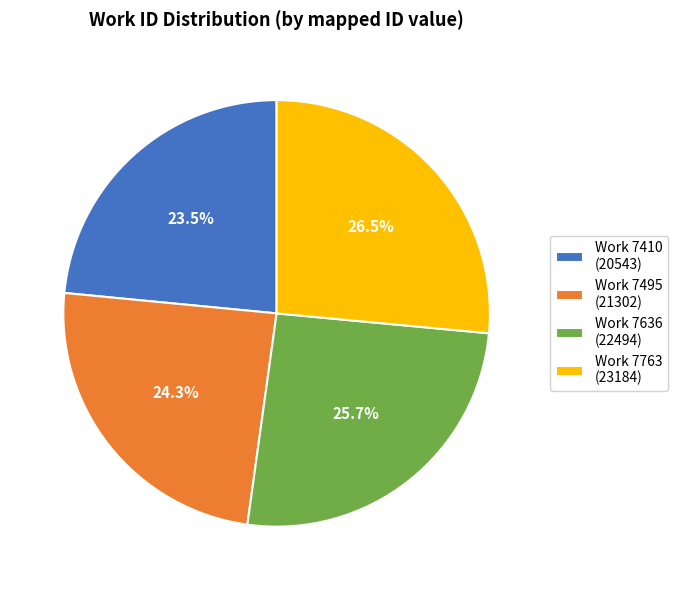

How many slices are in this pie chart?

4